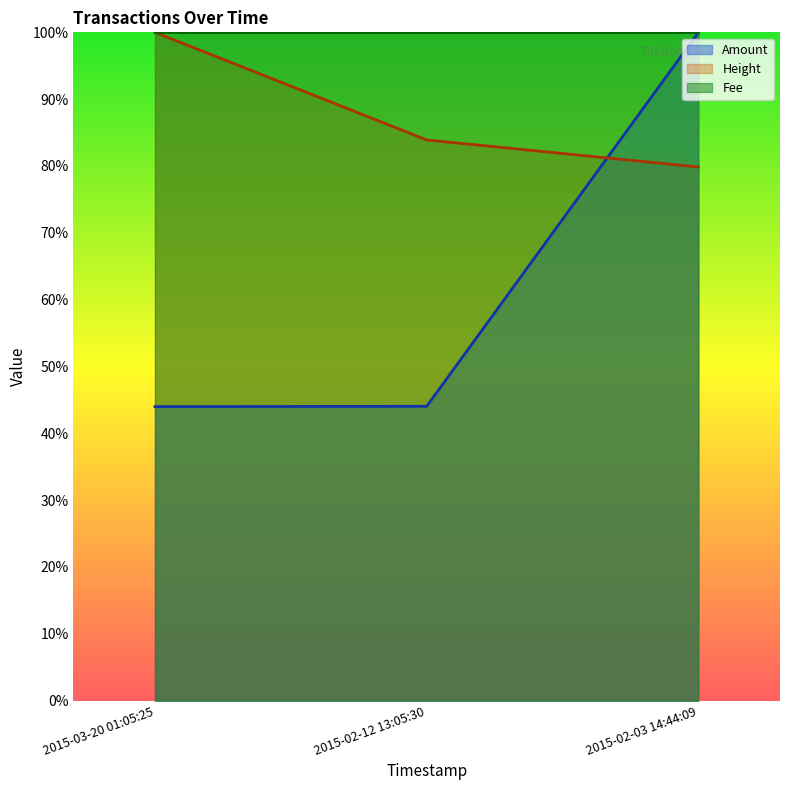

What is the label of the 3rd point from the left?

2015-02-03 14:44:09